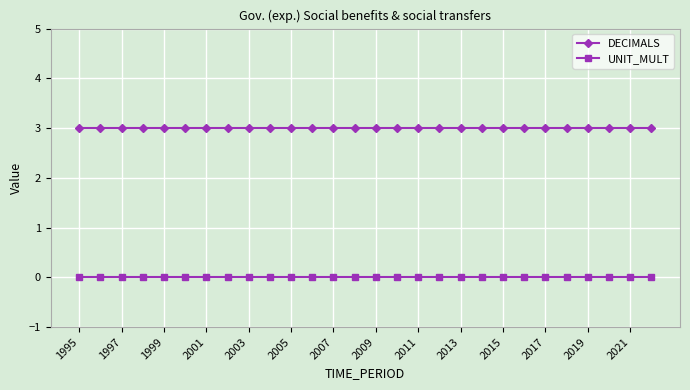

At how many categories does at least one series exceed 2?

28